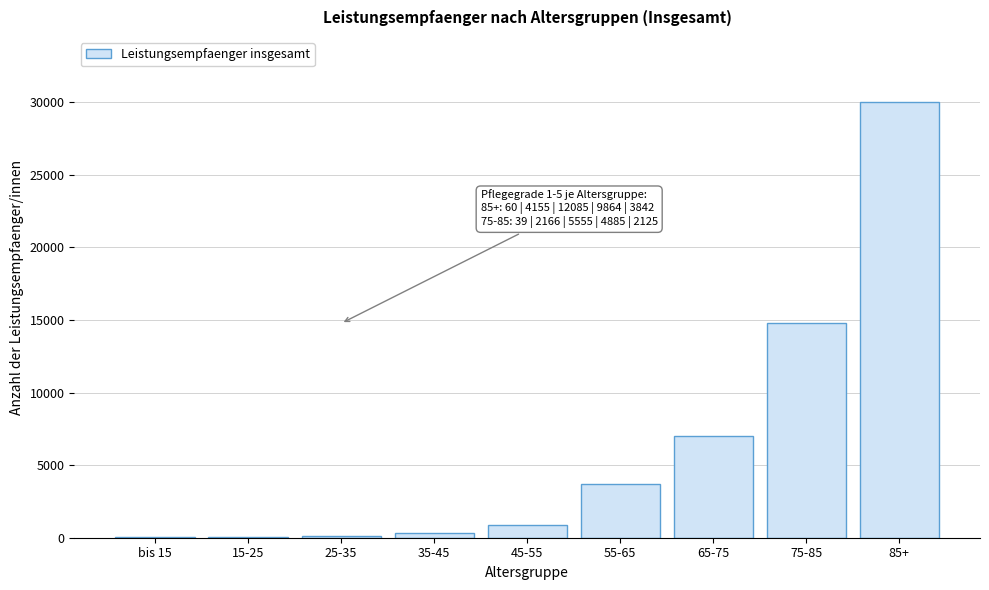

What is the sum of all values?

56907